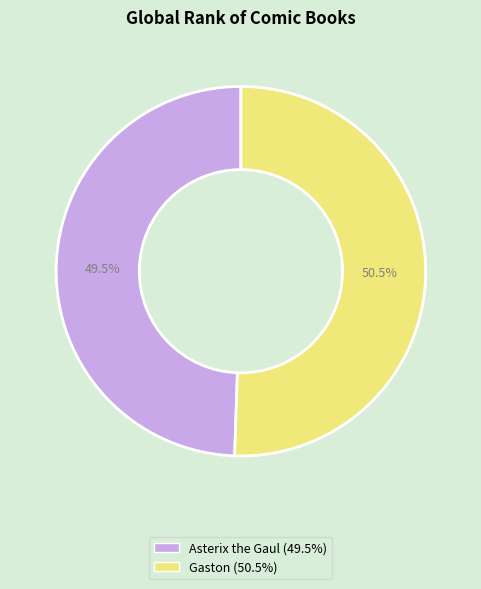

To the nearest percent, what is the average slice percentage?

50%